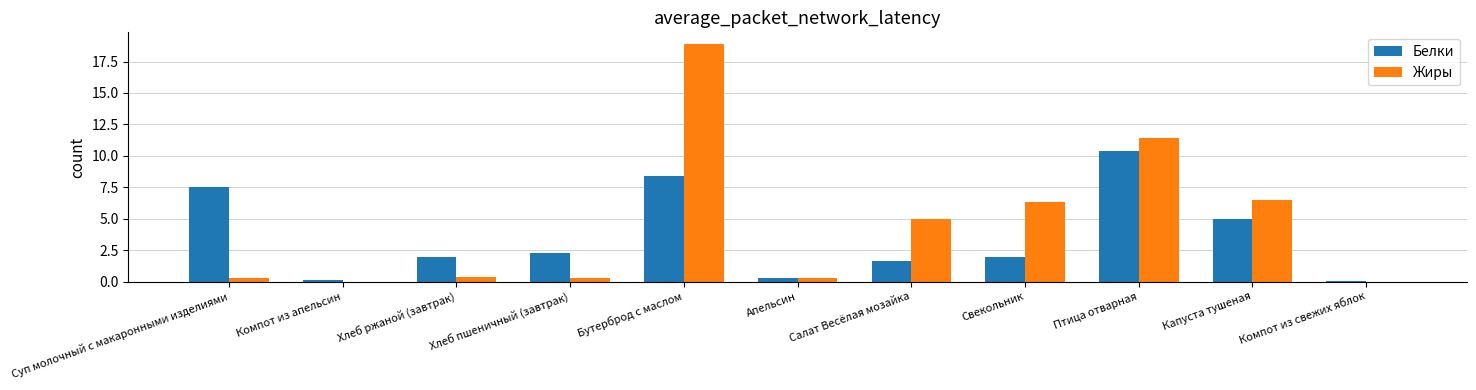

Is the value of Жиры at Компот из апельсин greater than the value of Белки at Капуста тушеная?

No